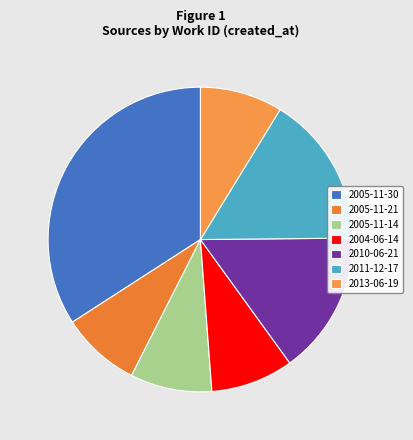

Count the number of slices in the pie.

7